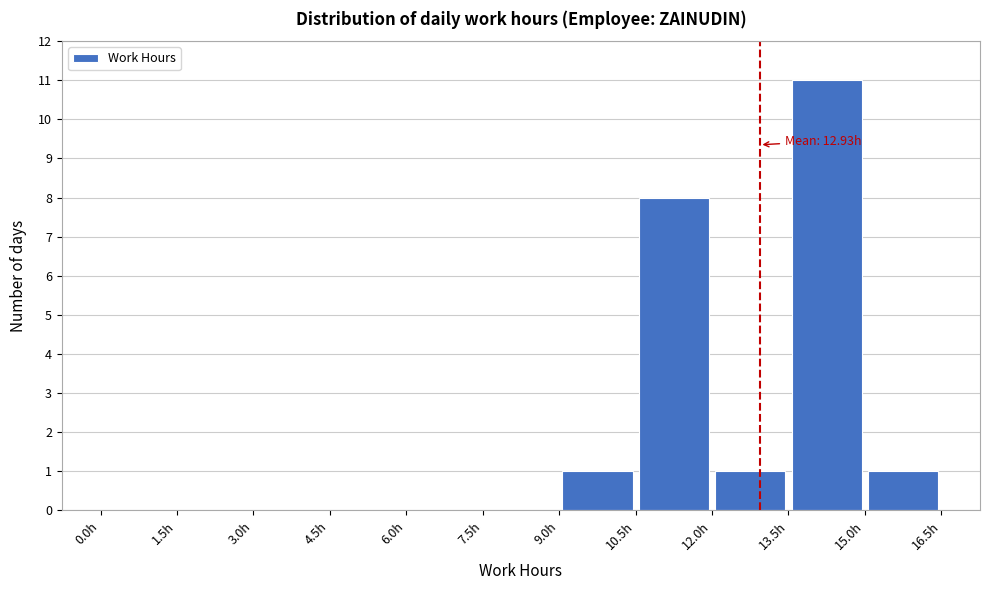

Which range on the x-axis has the tallest bar?

13.5 to 15.0